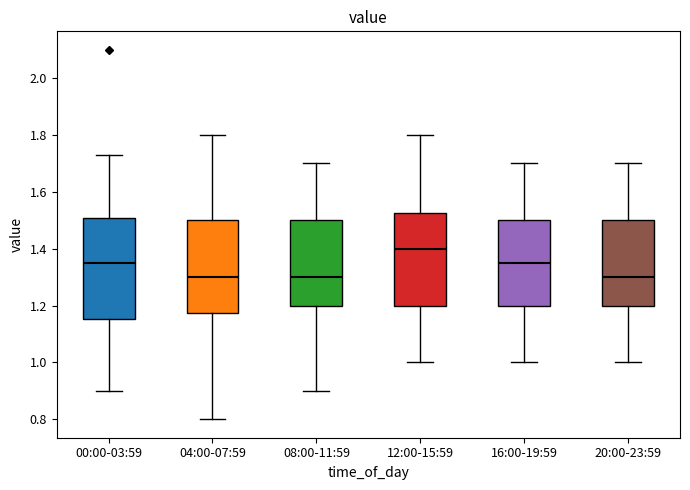

Which box has the highest median line?

12:00-15:59